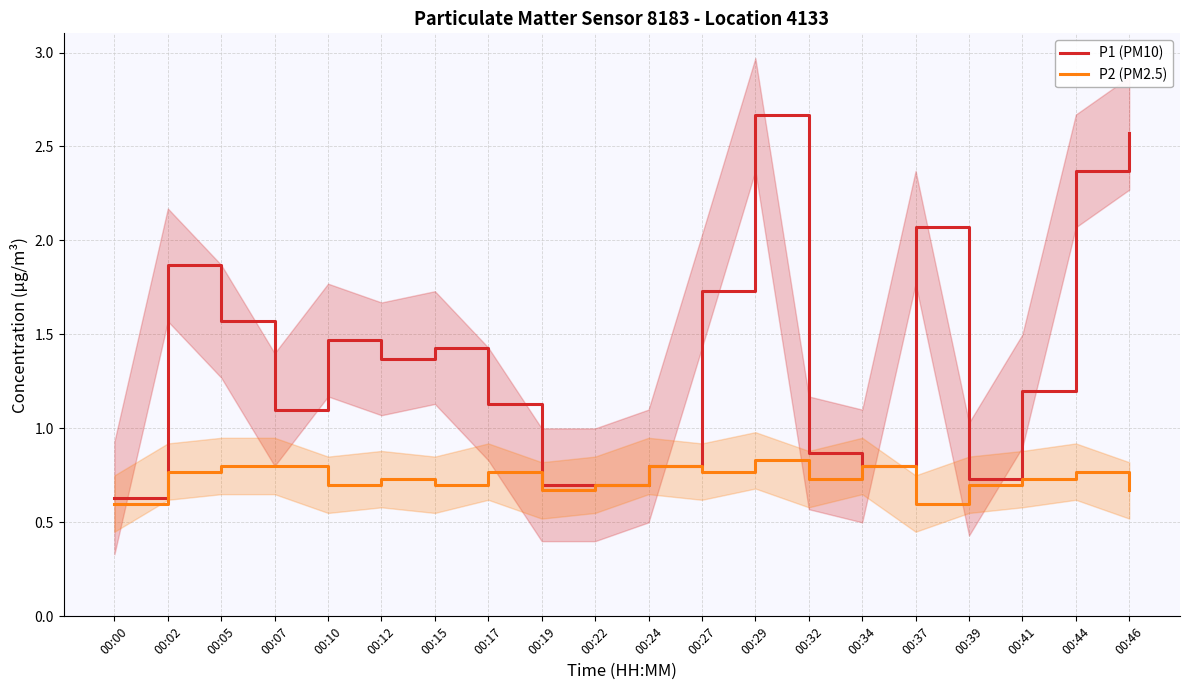

Reading left to right, what are all the values shown in this chart?

P1 (PM10): 0.6	1.9	1.6	1.1	1.5	1.4	1.4	1.1	0.7	0.7	0.8	1.7	2.7	0.9	0.8	2.1	0.7	1.2	2.4	2.6
P2 (PM2.5): 0.6	0.8	0.8	0.8	0.7	0.7	0.7	0.8	0.7	0.7	0.8	0.8	0.8	0.7	0.8	0.6	0.7	0.7	0.8	0.7